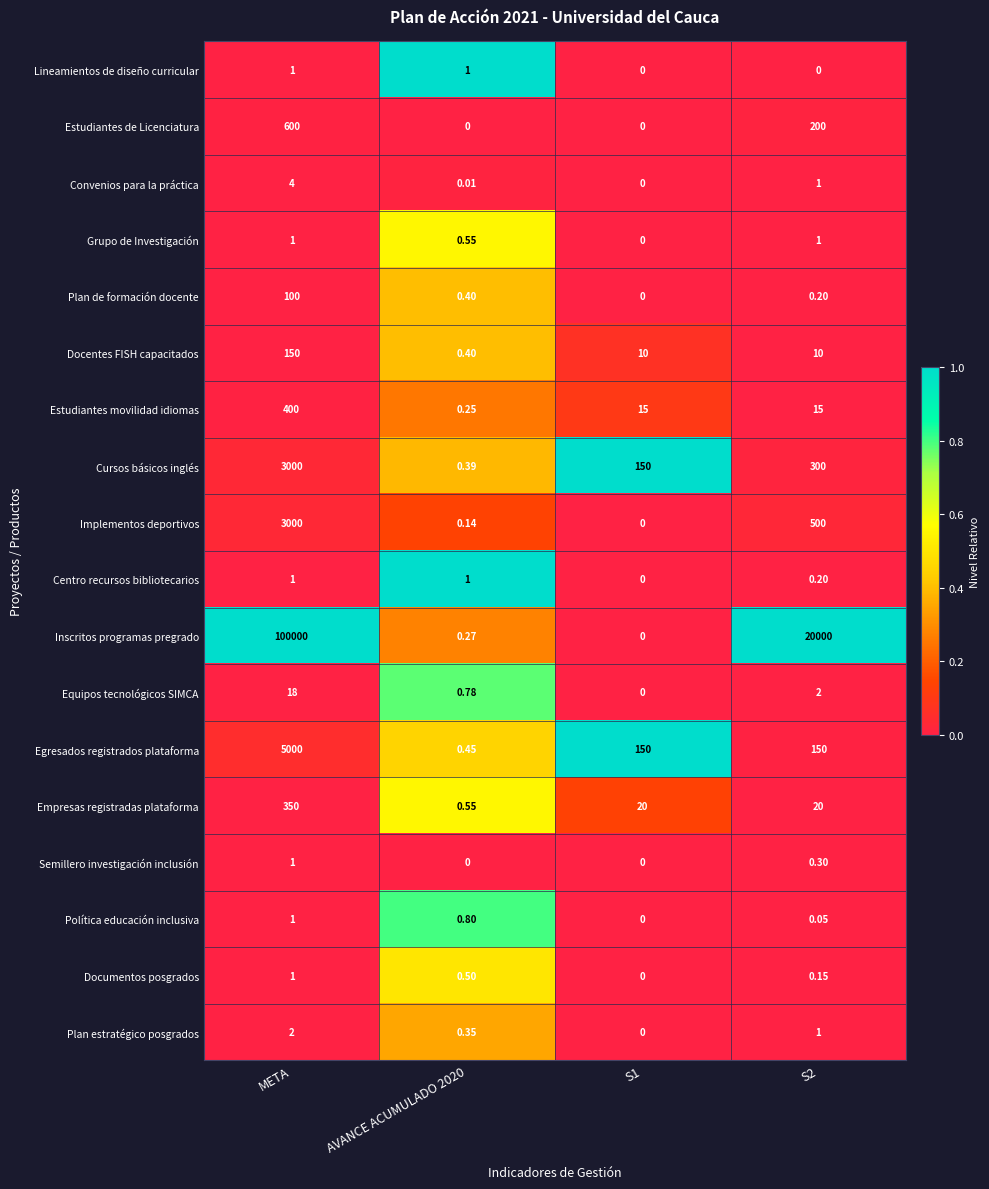

Which label corresponds to the largest value in the chart?

META